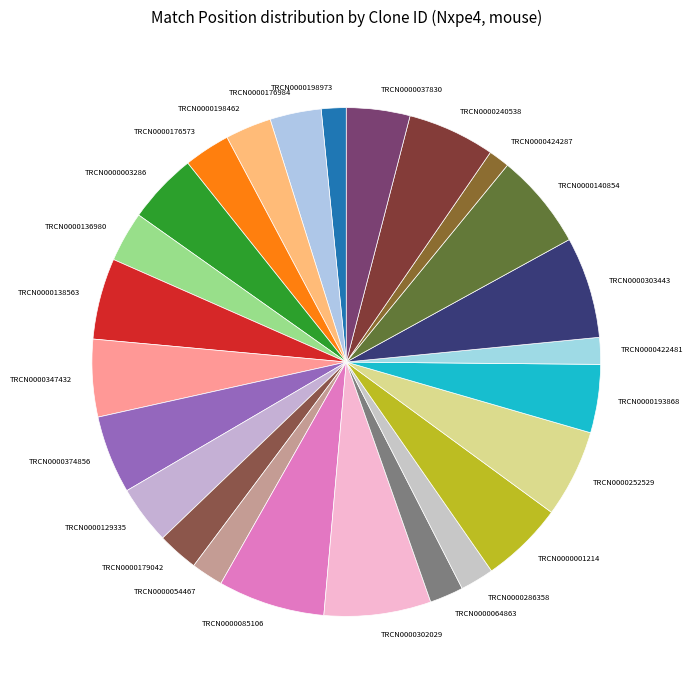

Does TRCN0000064863 represent more than half of the total?

No